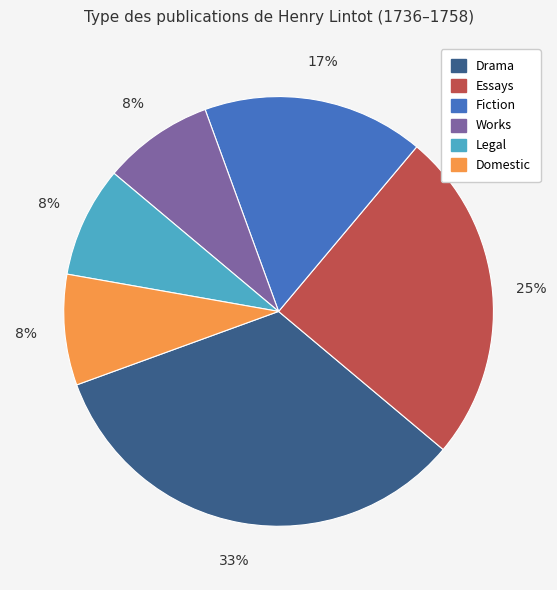

What percentage is the Works slice, to the nearest percent?

8%